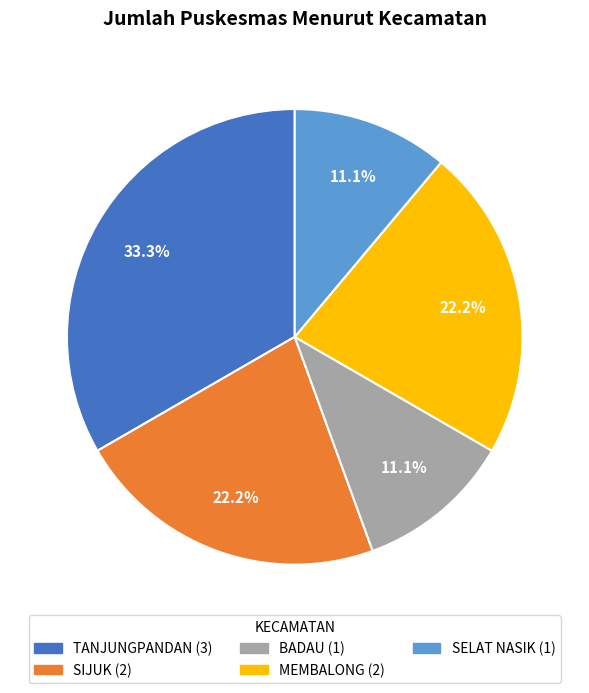

The MEMBALONG slice represents 36% of the pie. True or false?

False